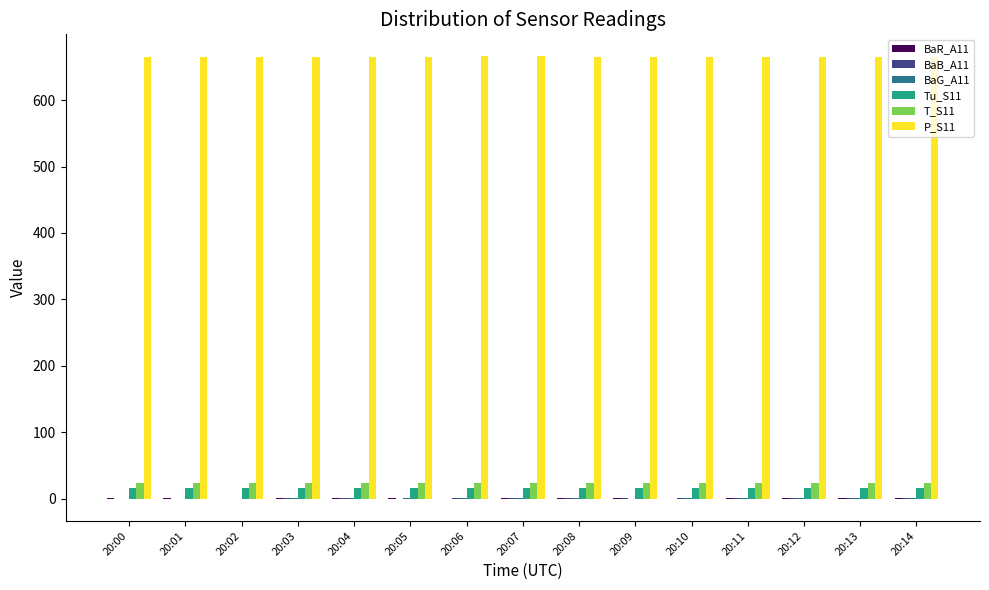

Which series has the largest total across all categories?

P_S11